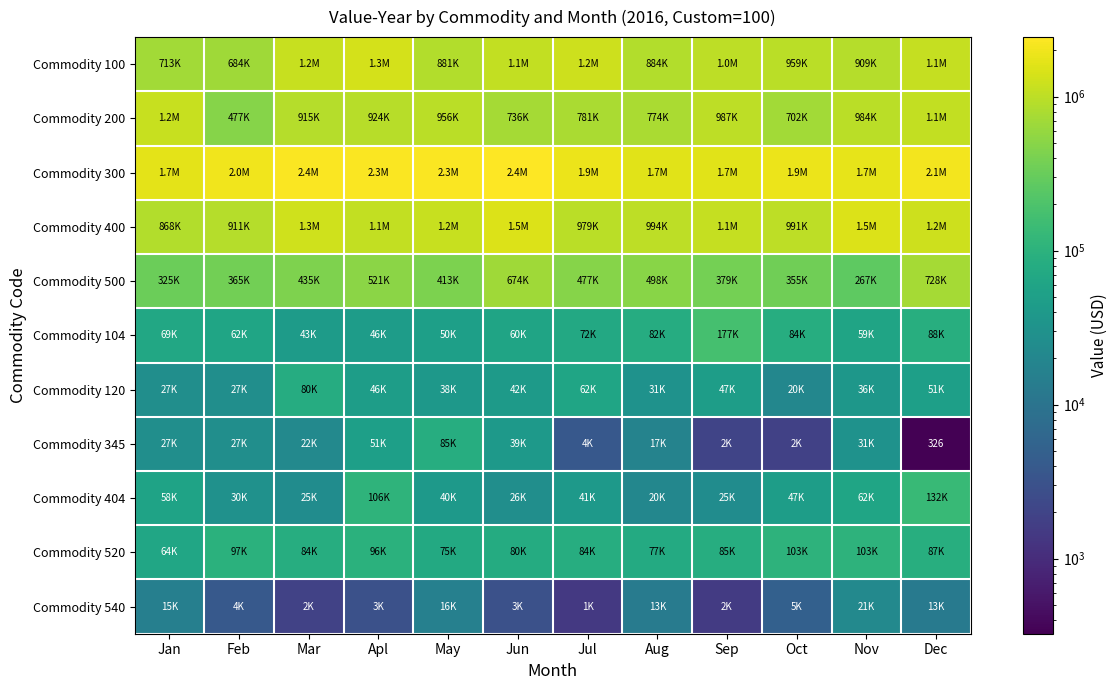

Which series has the widest spread of values?

Commodity 300